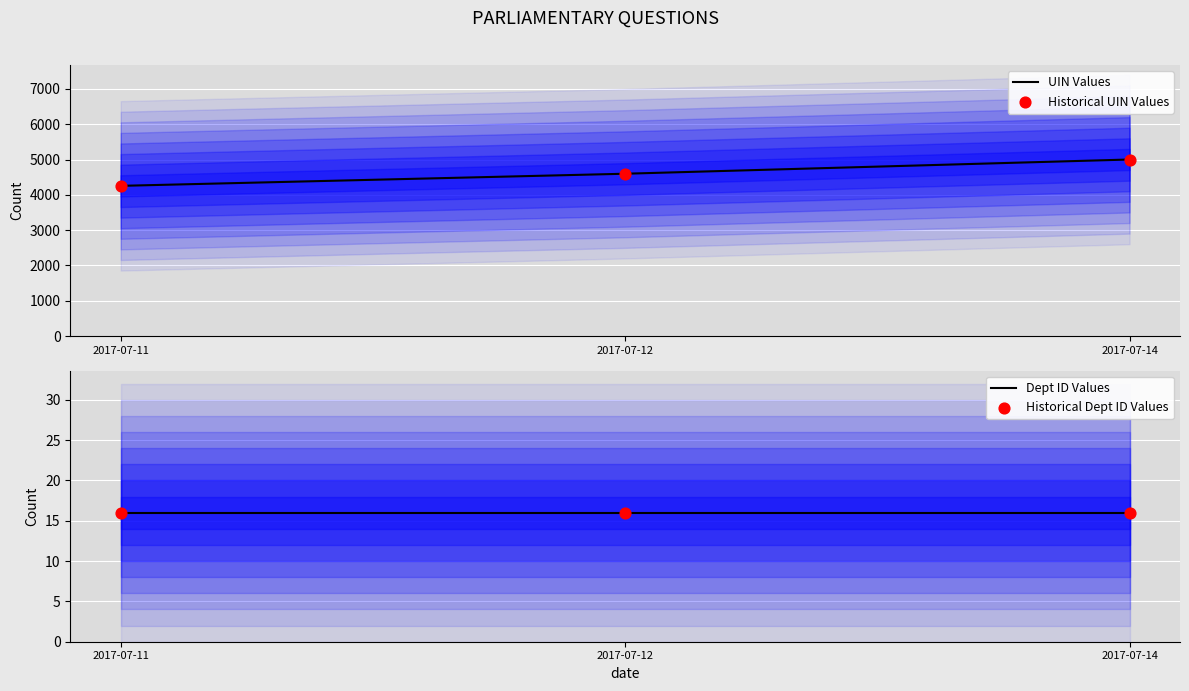

Which series reaches the minimum Y coordinate?

Dept ID Values